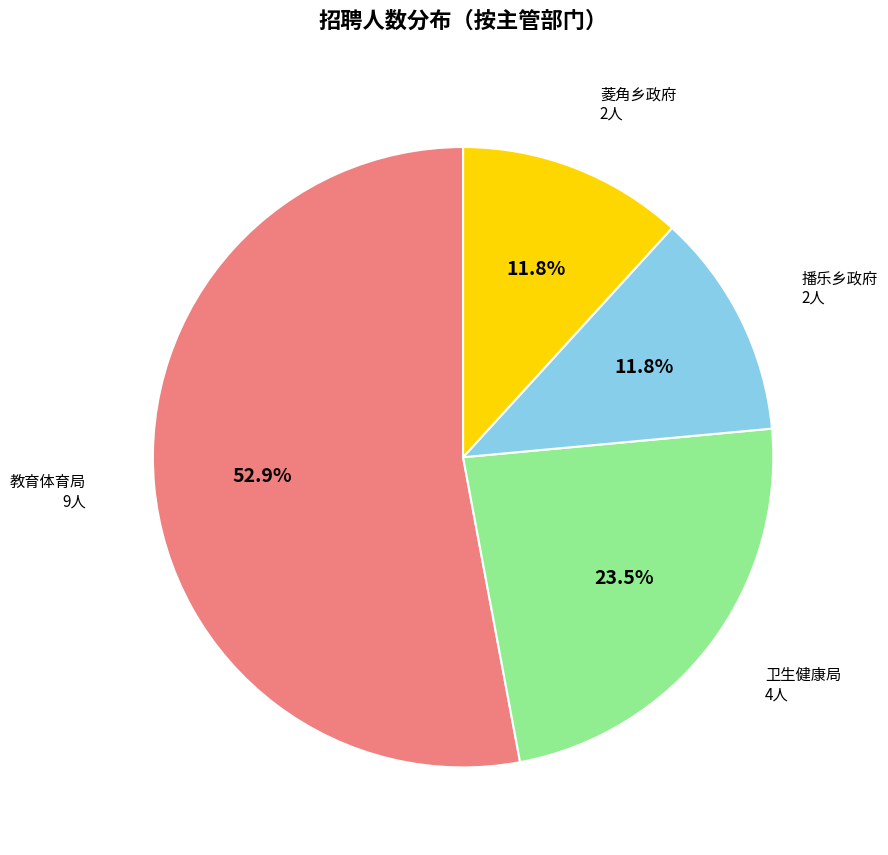

Approximately how many times larger is the value at 卫生健康局 compared to 菱角乡政府?

2.0